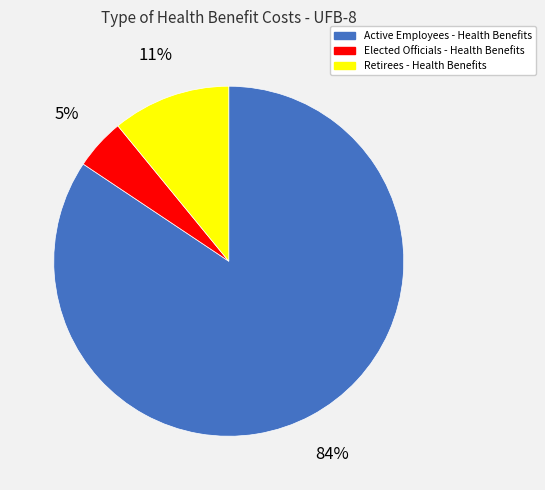

True or false: Active Employees accounts for 84% of the total.

True